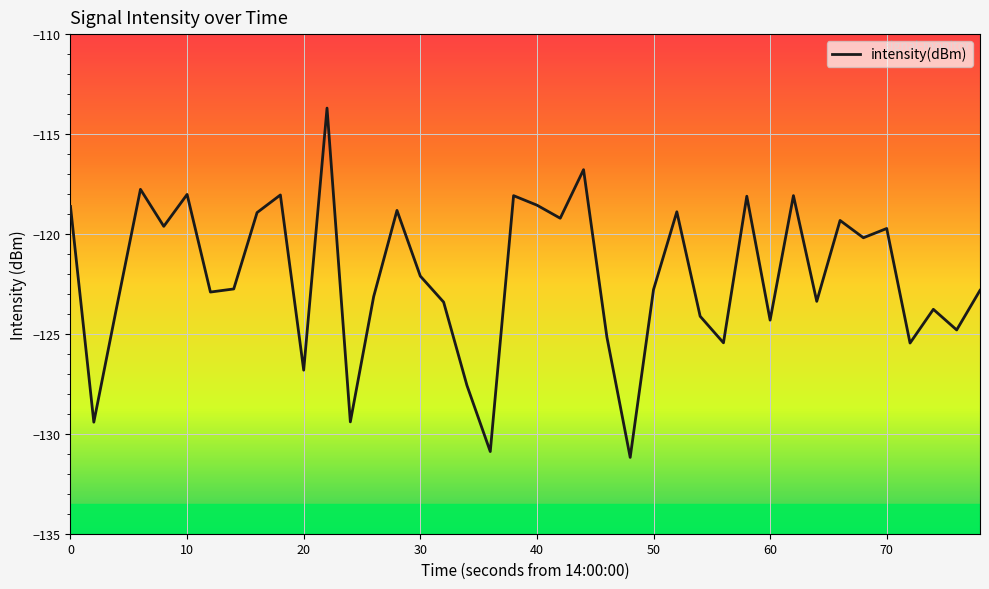

What is the maximum value shown in the chart?

-113.7